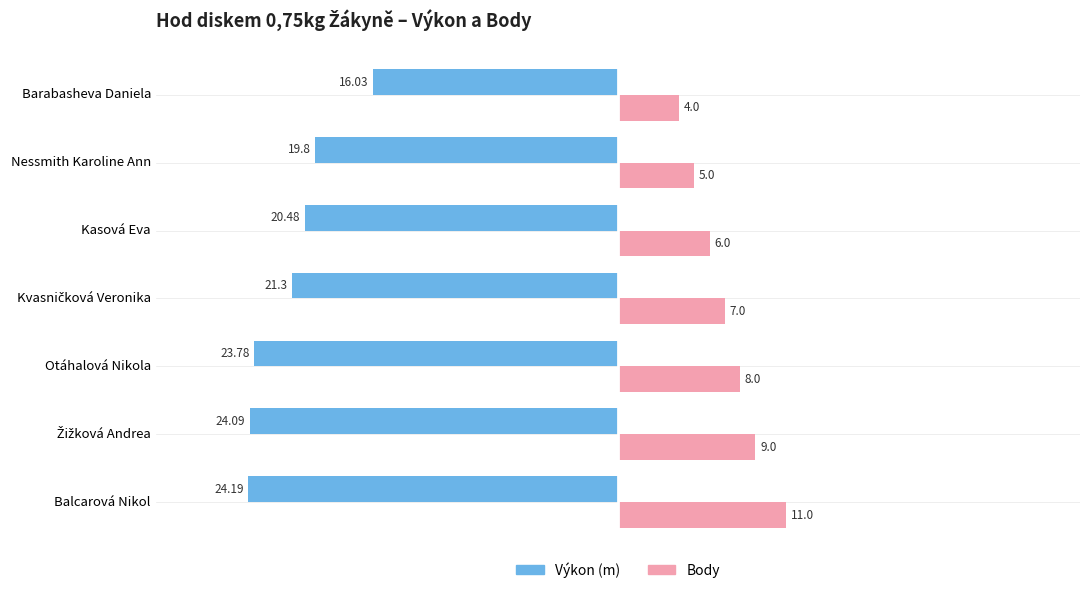

At which category does the chart reach its peak across all series?

Balcarová Nikol